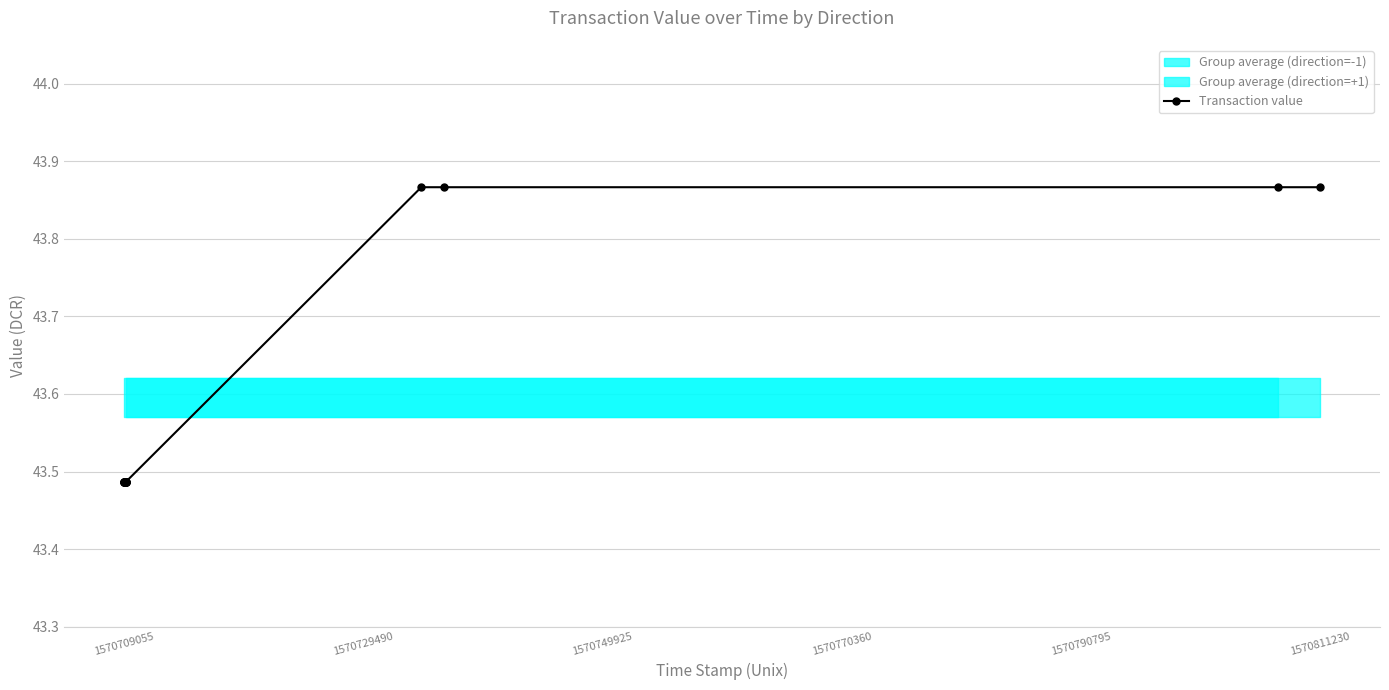

At which category does the chart reach its minimum across all series?

1570709055